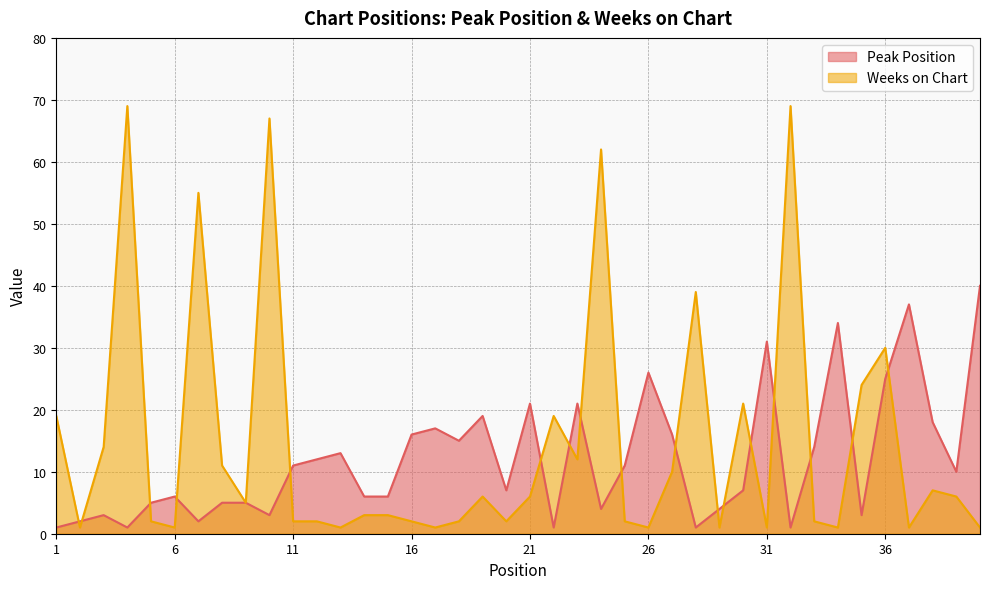

Which series has the widest spread of values?

Weeks on Chart